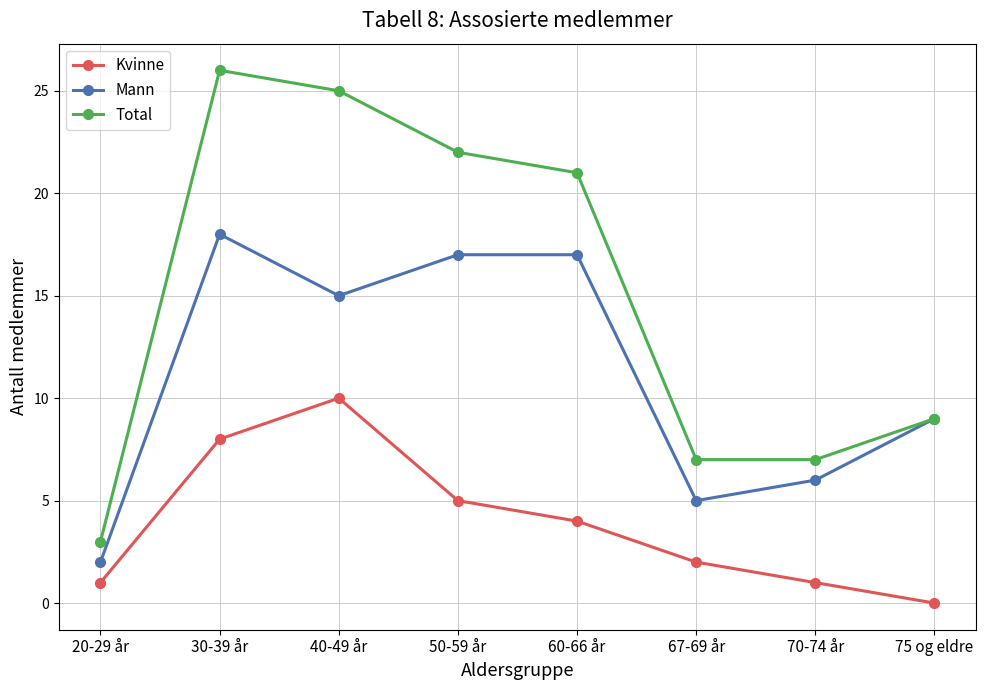

True or false: Kvinne and Mann intersect in this chart.

False